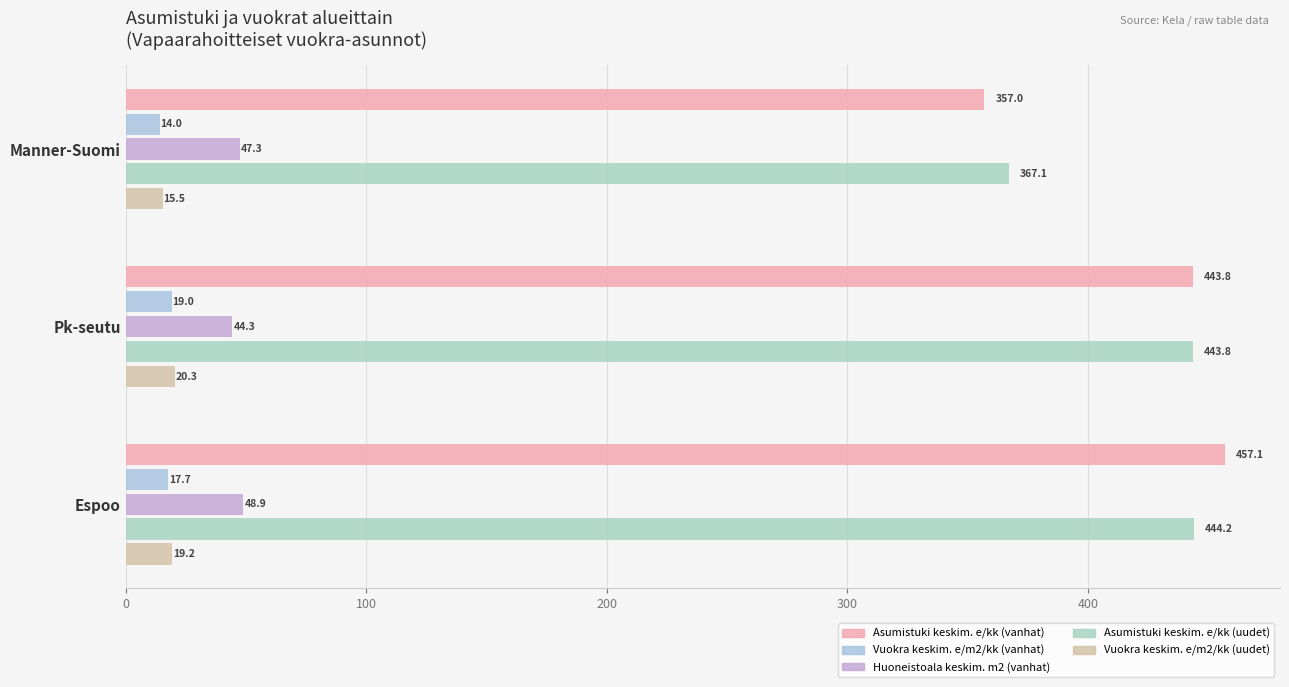

What is the lowest value of the Vuokra keskim. e/m2/kk (vanhat) series?

14.0